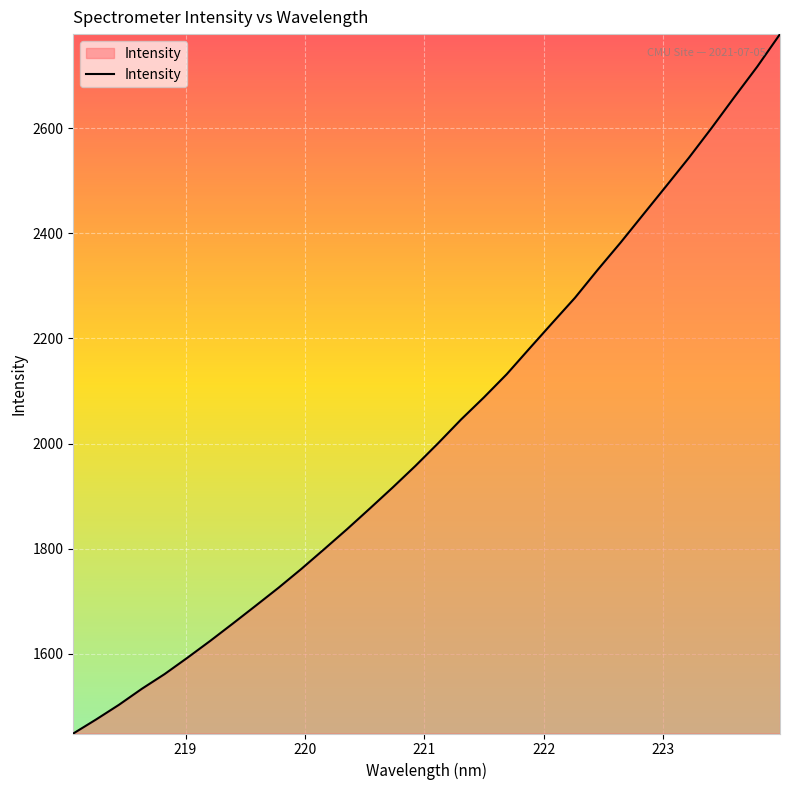

What is the minimum value shown in the chart?

1448.2